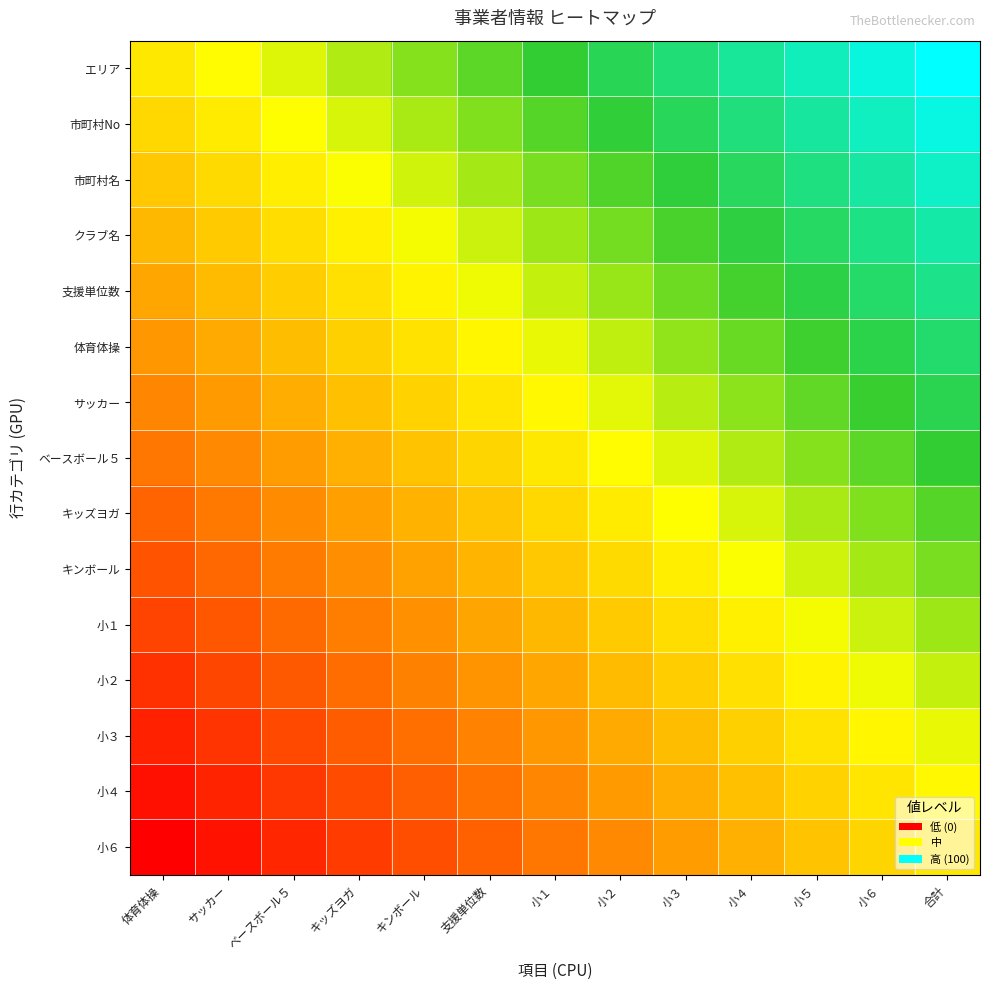

Reading left to right, extract all data points from this chart.

エリア: 体育体操=50.0	サッカー=54.2	ベースボール５=58.3	キッズヨガ=62.5	キンボール=66.7	支援単位数=70.8	小１=75.0	小２=79.2	小３=83.3	小４=87.5	小５=91.7	小６=95.8	合計=100.0
市町村No: 体育体操=46.4	サッカー=50.6	ベースボール５=54.8	キッズヨガ=58.9	キンボール=63.1	支援単位数=67.3	小１=71.4	小２=75.6	小３=79.8	小４=83.9	小５=88.1	小６=92.3	合計=96.4
市町村名: 体育体操=42.9	サッカー=47.0	ベースボール５=51.2	キッズヨガ=55.4	キンボール=59.5	支援単位数=63.7	小１=67.9	小２=72.0	小３=76.2	小４=80.4	小５=84.5	小６=88.7	合計=92.9
クラブ名: 体育体操=39.3	サッカー=43.5	ベースボール５=47.6	キッズヨガ=51.8	キンボール=56.0	支援単位数=60.1	小１=64.3	小２=68.5	小３=72.6	小４=76.8	小５=81.0	小６=85.1	合計=89.3
支援単位数: 体育体操=35.7	サッカー=39.9	ベースボール５=44.0	キッズヨガ=48.2	キンボール=52.4	支援単位数=56.5	小１=60.7	小２=64.9	小３=69.0	小４=73.2	小５=77.4	小６=81.5	合計=85.7
体育体操: 体育体操=32.1	サッカー=36.3	ベースボール５=40.5	キッズヨガ=44.6	キンボール=48.8	支援単位数=53.0	小１=57.1	小２=61.3	小３=65.5	小４=69.6	小５=73.8	小６=78.0	合計=82.1
サッカー: 体育体操=28.6	サッカー=32.7	ベースボール５=36.9	キッズヨガ=41.1	キンボール=45.2	支援単位数=49.4	小１=53.6	小２=57.7	小３=61.9	小４=66.1	小５=70.2	小６=74.4	合計=78.6
ベースボール５: 体育体操=25.0	サッカー=29.2	ベースボール５=33.3	キッズヨガ=37.5	キンボール=41.7	支援単位数=45.8	小１=50.0	小２=54.2	小３=58.3	小４=62.5	小５=66.7	小６=70.8	合計=75.0
キッズヨガ: 体育体操=21.4	サッカー=25.6	ベースボール５=29.8	キッズヨガ=33.9	キンボール=38.1	支援単位数=42.3	小１=46.4	小２=50.6	小３=54.8	小４=58.9	小５=63.1	小６=67.3	合計=71.4
キンボール: 体育体操=17.9	サッカー=22.0	ベースボール５=26.2	キッズヨガ=30.4	キンボール=34.5	支援単位数=38.7	小１=42.9	小２=47.0	小３=51.2	小４=55.4	小５=59.5	小６=63.7	合計=67.9
小１: 体育体操=14.3	サッカー=18.5	ベースボール５=22.6	キッズヨガ=26.8	キンボール=31.0	支援単位数=35.1	小１=39.3	小２=43.5	小３=47.6	小４=51.8	小５=56.0	小６=60.1	合計=64.3
小２: 体育体操=10.7	サッカー=14.9	ベースボール５=19.0	キッズヨガ=23.2	キンボール=27.4	支援単位数=31.5	小１=35.7	小２=39.9	小３=44.0	小４=48.2	小５=52.4	小６=56.5	合計=60.7
小３: 体育体操=7.1	サッカー=11.3	ベースボール５=15.5	キッズヨガ=19.6	キンボール=23.8	支援単位数=28.0	小１=32.1	小２=36.3	小３=40.5	小４=44.6	小５=48.8	小６=53.0	合計=57.1
小４: 体育体操=3.6	サッカー=7.7	ベースボール５=11.9	キッズヨガ=16.1	キンボール=20.2	支援単位数=24.4	小１=28.6	小２=32.7	小３=36.9	小４=41.1	小５=45.2	小６=49.4	合計=53.6
小６: 体育体操=0.0	サッカー=4.2	ベースボール５=8.3	キッズヨガ=12.5	キンボール=16.7	支援単位数=20.8	小１=25.0	小２=29.2	小３=33.3	小４=37.5	小５=41.7	小６=45.8	合計=50.0